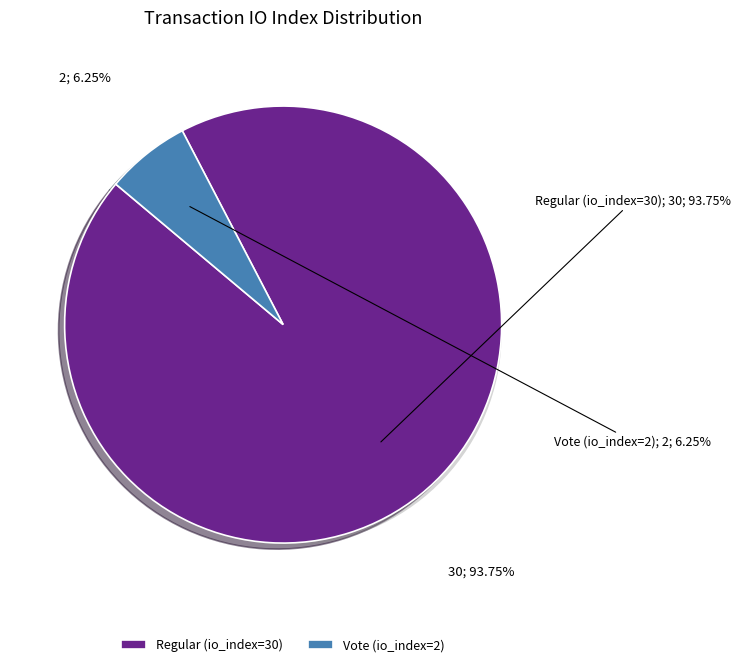

To the nearest percent, what portion does Vote (io_index=2) represent?

6%